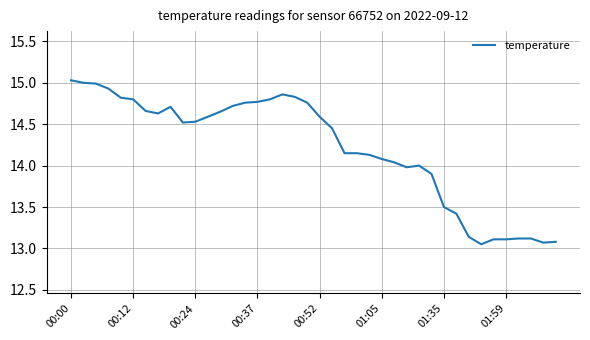

What is the difference between the maximum and minimum values?

2.0